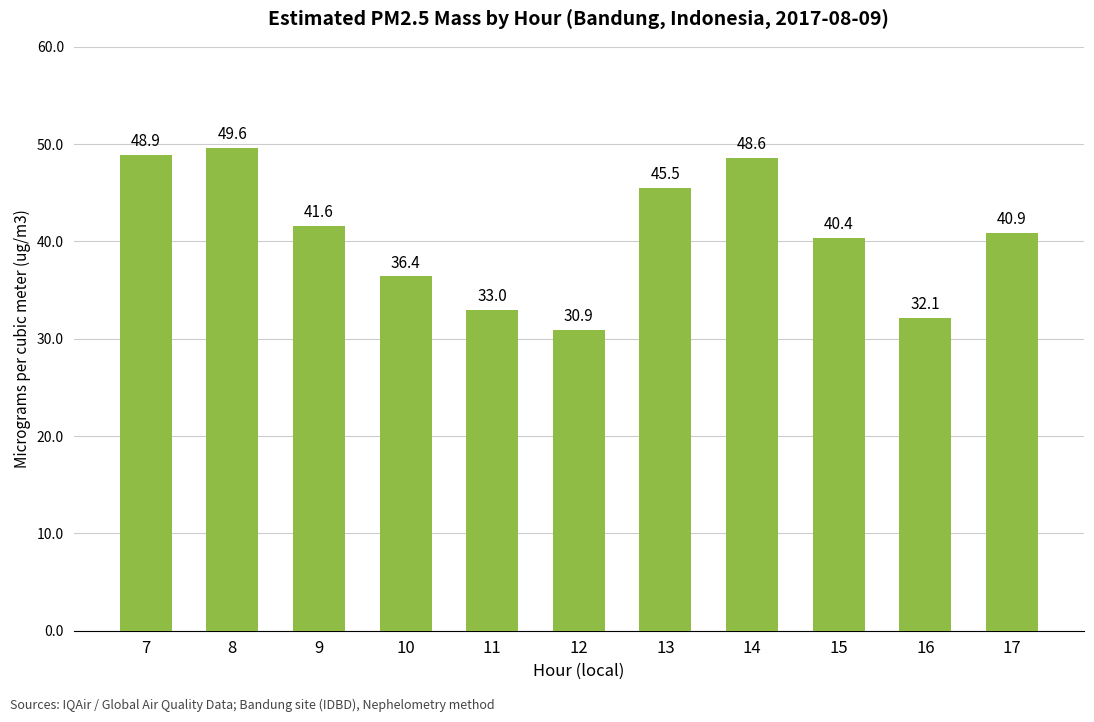

How many values exceed 40?

7